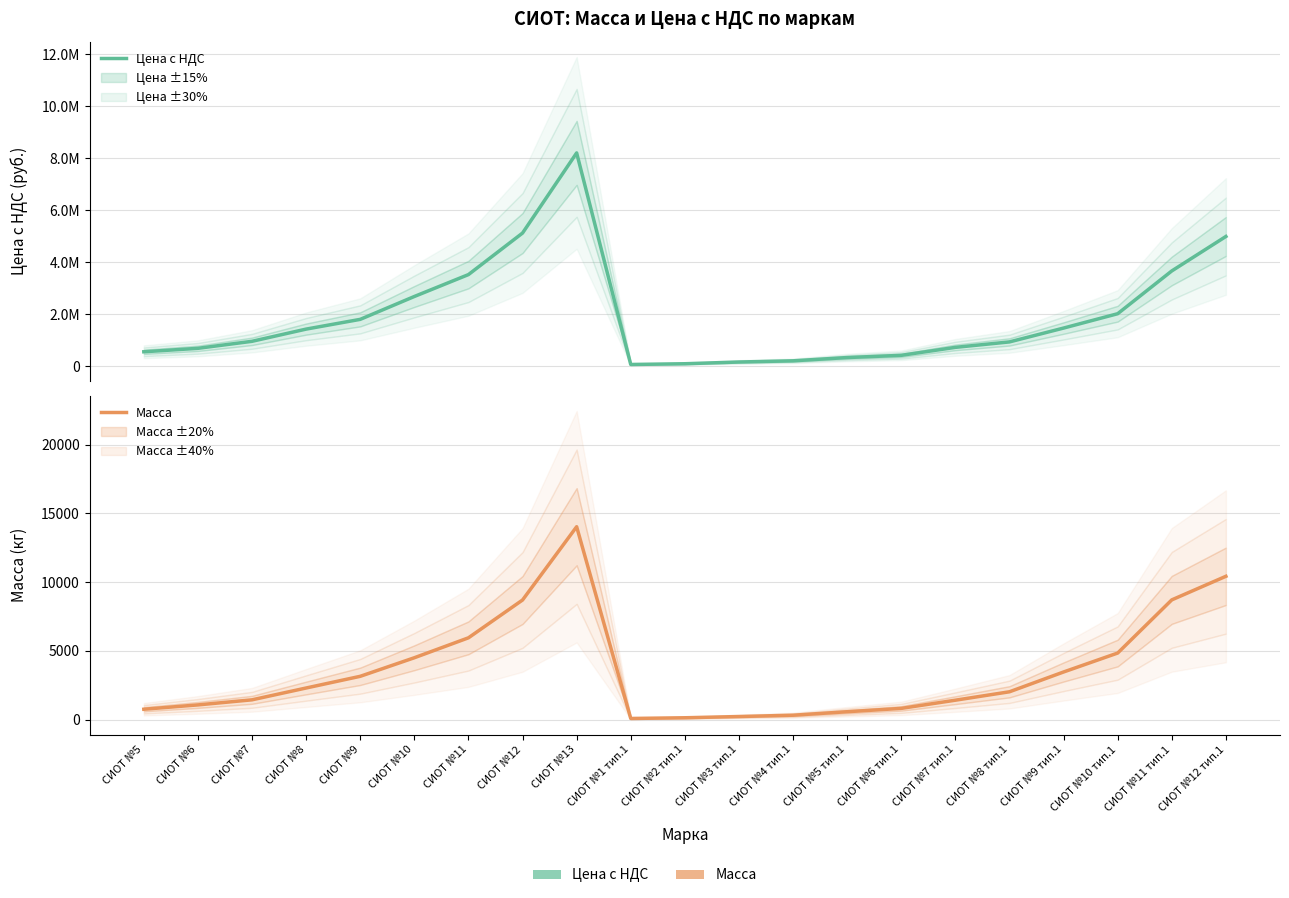

What is the average value of the Масса series?

3568.2